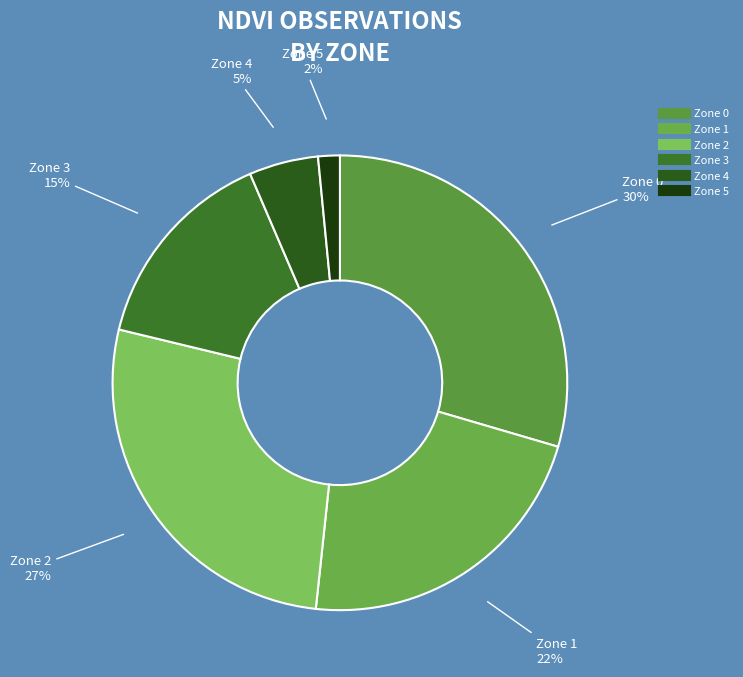

Is the sum of Zone 2 and Zone 3 greater than half?

No